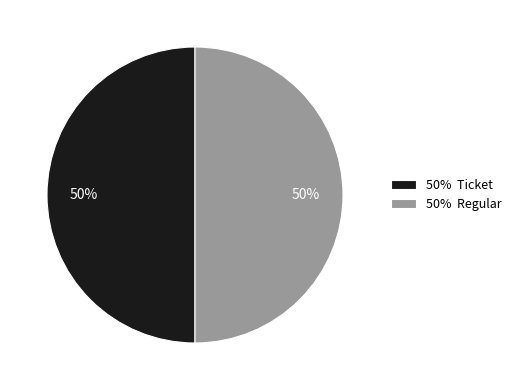

Is it true that 50% Ticket is 50% of the pie?

True